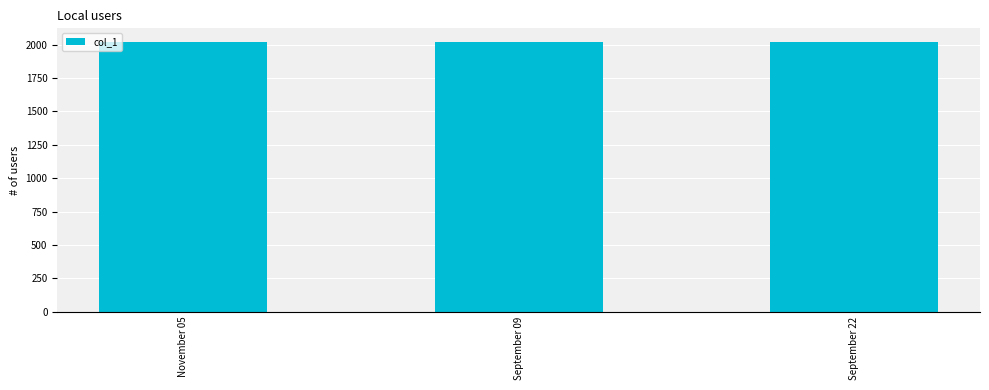

Approximately how many times larger is the value at November 05 compared to September 09?

1.0